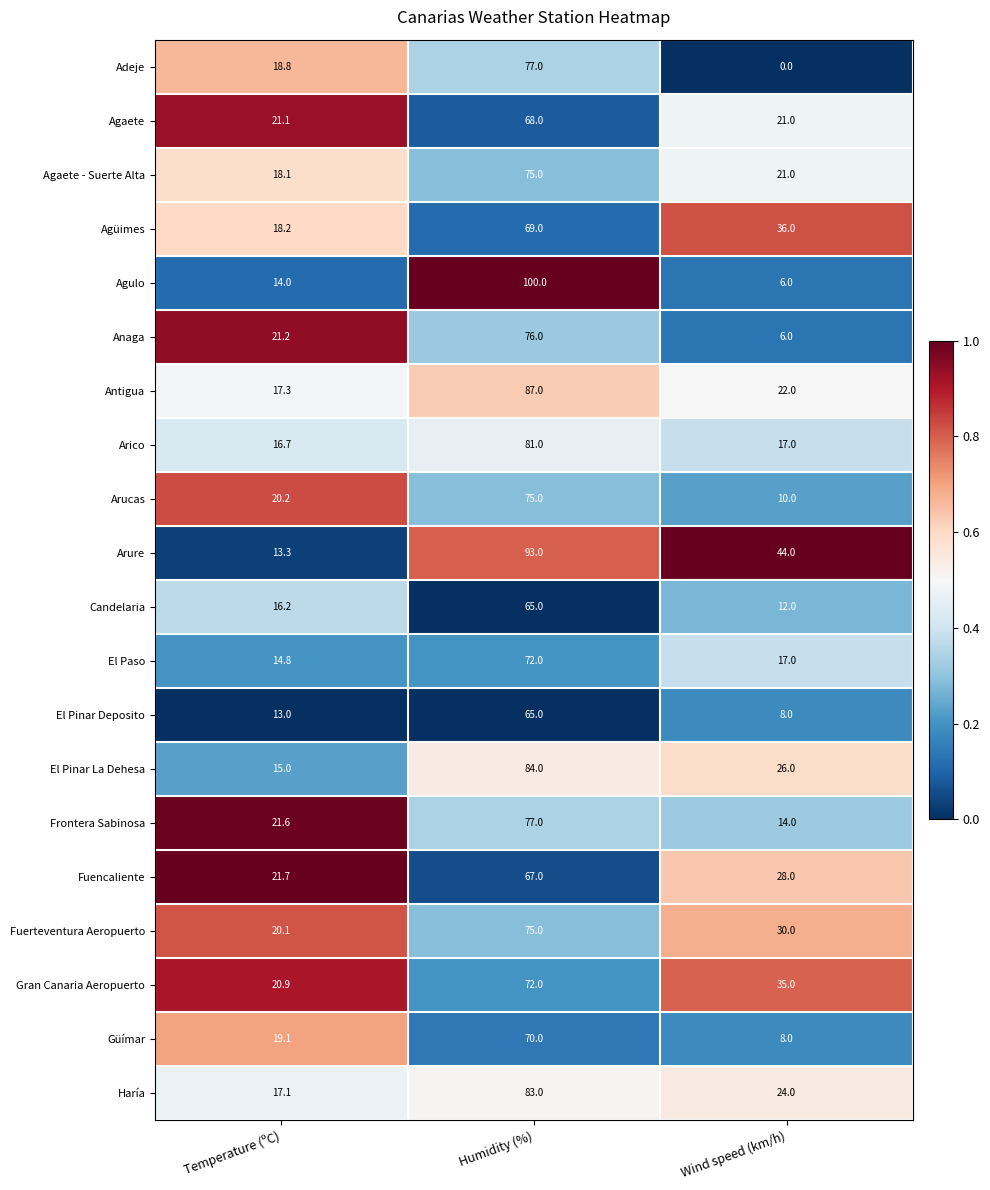

The value of Arico at Humidity (%) is 129.9. True or false?

False